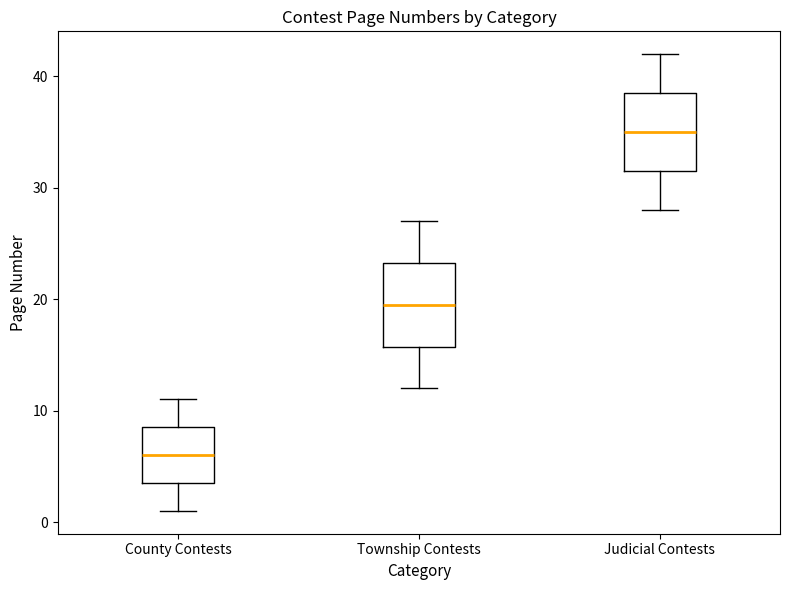

Reading left to right, transcribe this box plot: for each box, give where its median line is, the range the box spans, and where its two whiskers end, as read against the y-axis. The values are not printed on the chart, so give them approximately, as read against the axis.

County Contests: median 6, box 4 to 9, whiskers 1 to 11
Township Contests: median 20, box 16 to 23, whiskers 12 to 27
Judicial Contests: median 35, box 32 to 39, whiskers 28 to 42